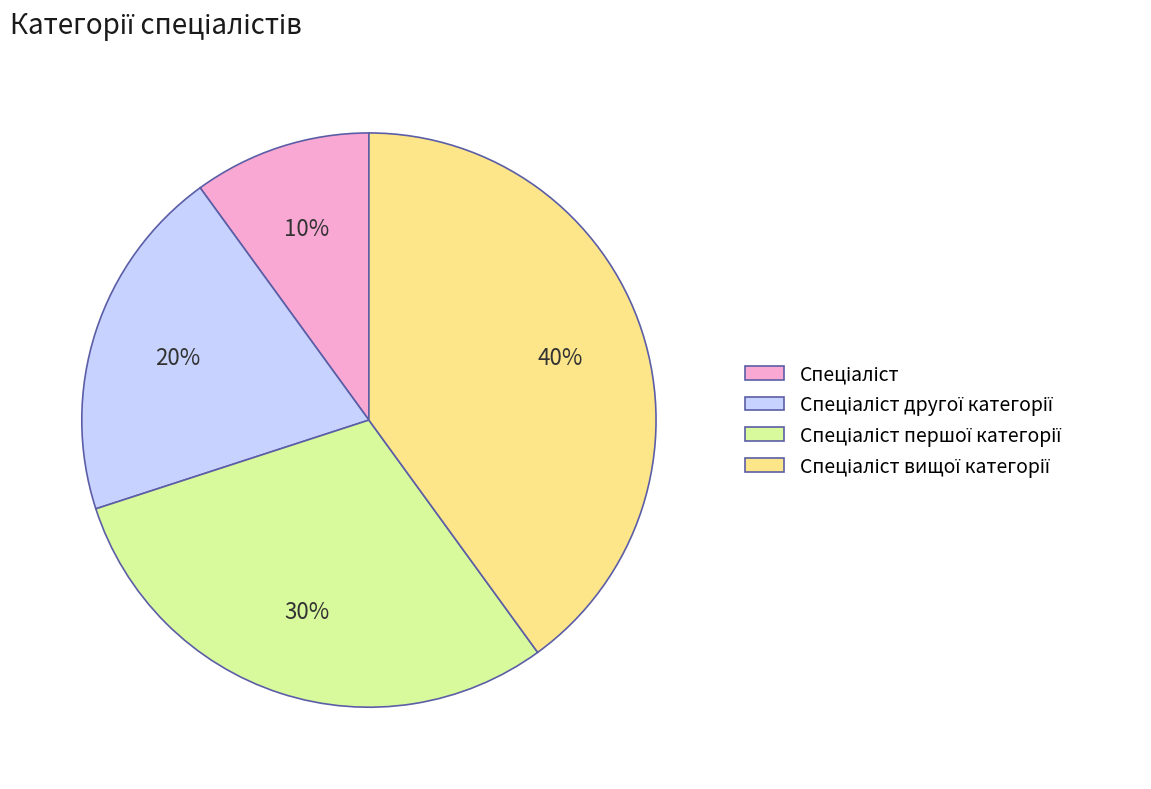

Does any single category account for the majority?

No